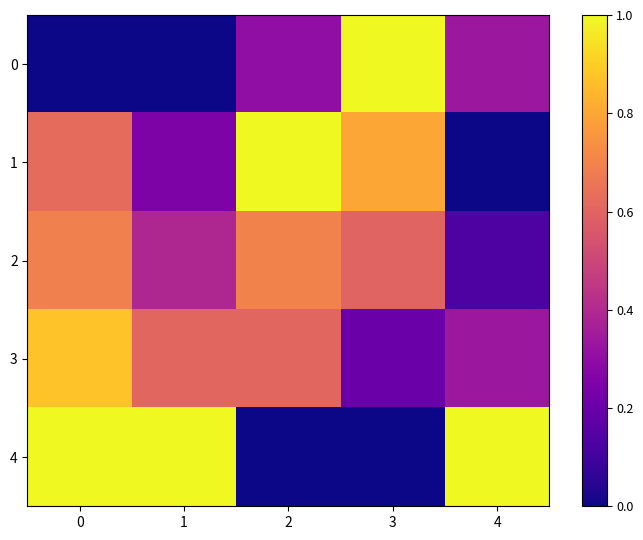

What is the difference between the maximum and minimum values in the 3 series?

0.7